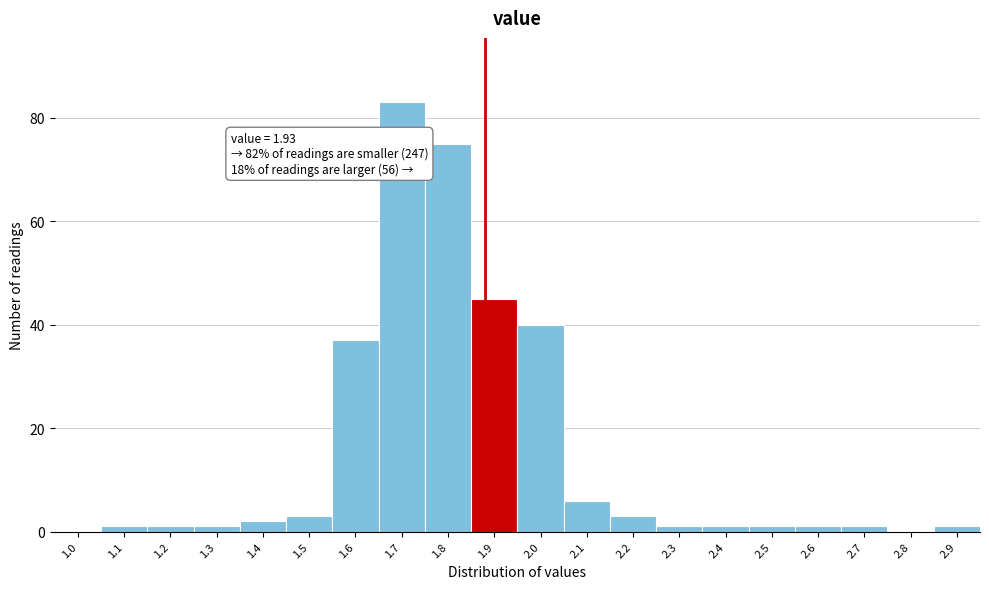

Reading left to right, transcribe all the data shown in this chart.

1.0=0	1.1=1	1.2=1	1.3=1	1.4=2	1.5=3	1.6=37	1.7=83	1.8=75	1.9=45	2.0=40	2.1=6	2.2=3	2.3=1	2.4=1	2.5=1	2.6=1	2.7=1	2.8=0	2.9=1